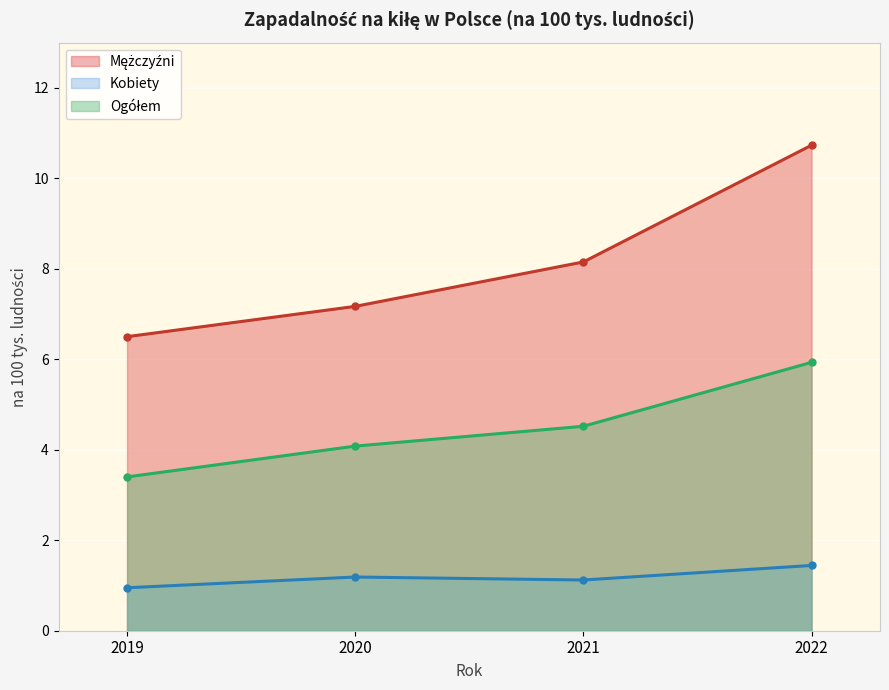

What is the value of the Kobiety point at the 3rd from the left?

1.1